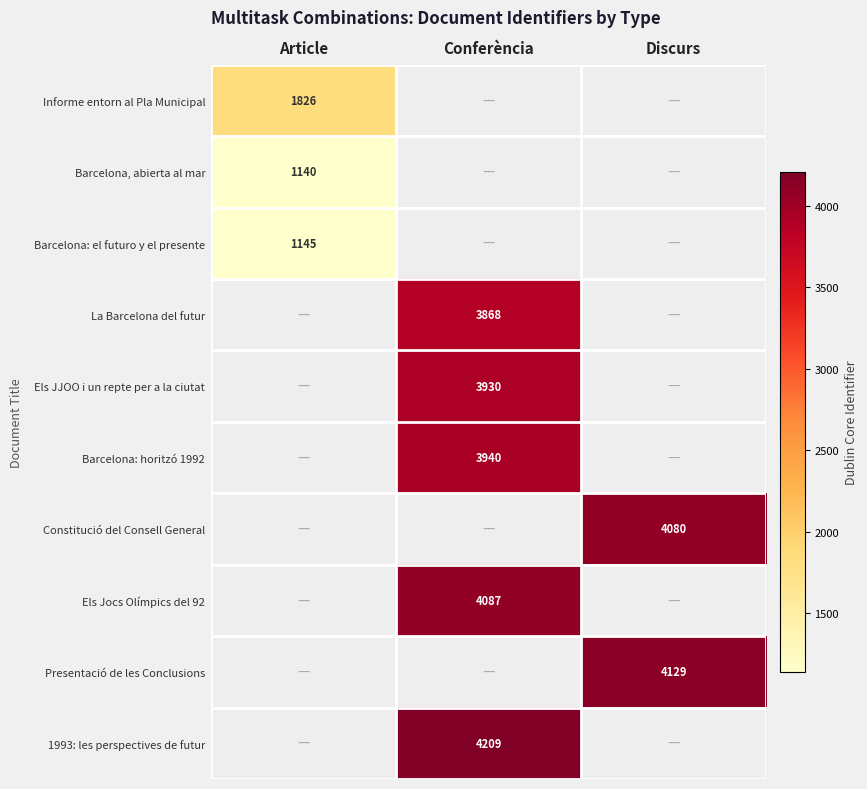

The Els Jocs Olímpics del 92 series shows 6757 at Conferència. True or false?

False